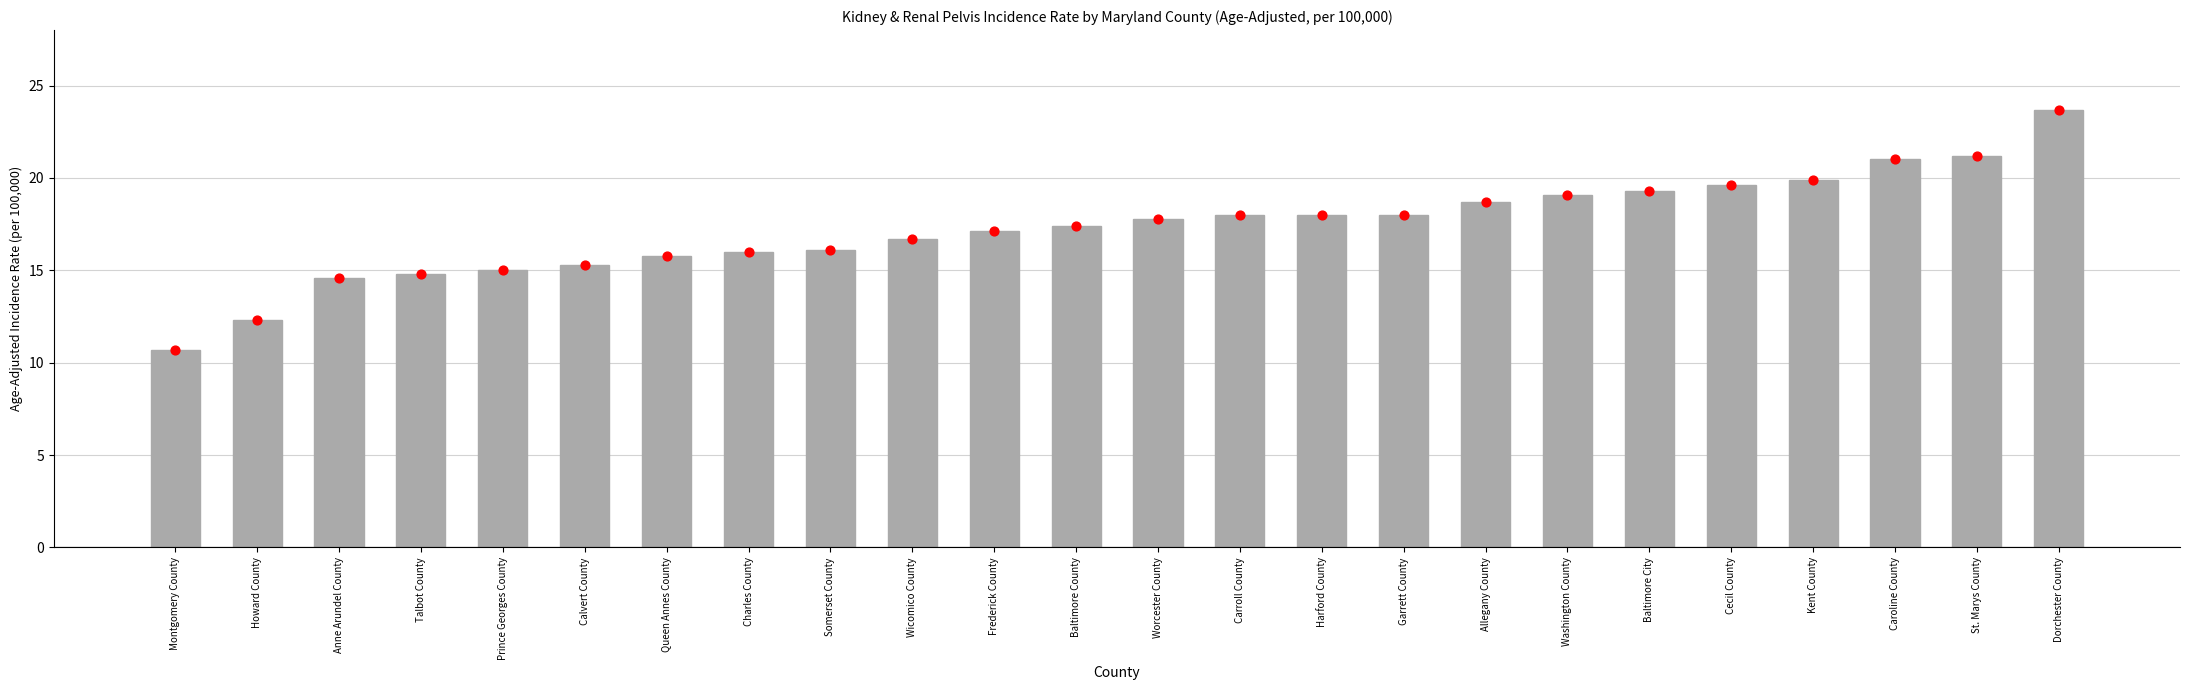

Between Dorchester County and Talbot County, which is larger?

Dorchester County